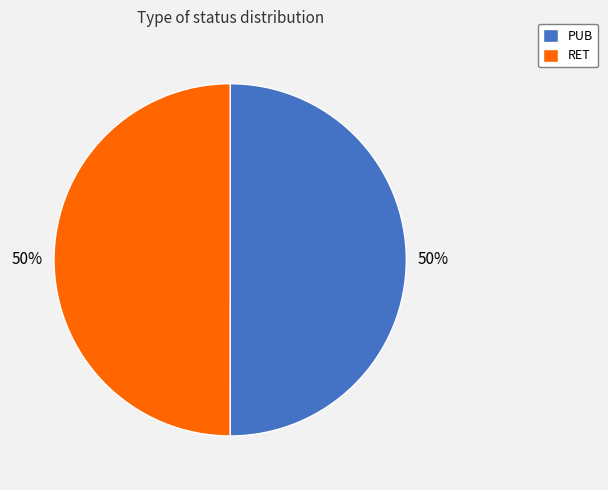

What is the ratio of the value at RET to the value at PUB?

1.0